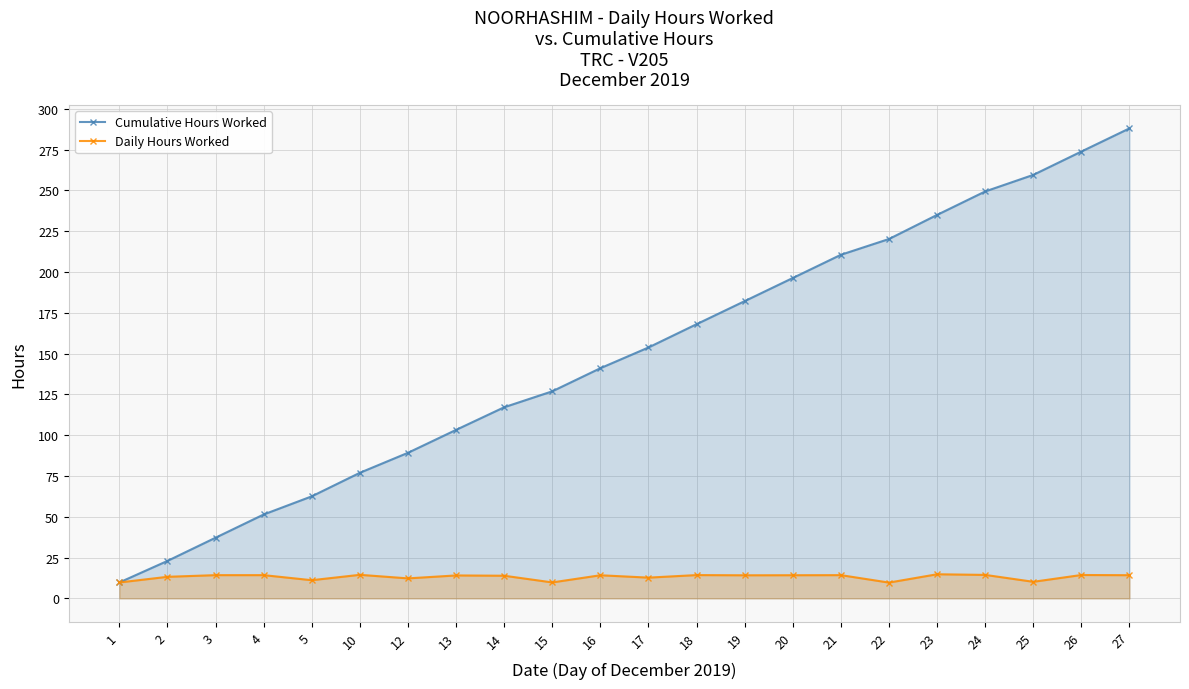

How many data points in Daily Hours Worked are above 14?

13